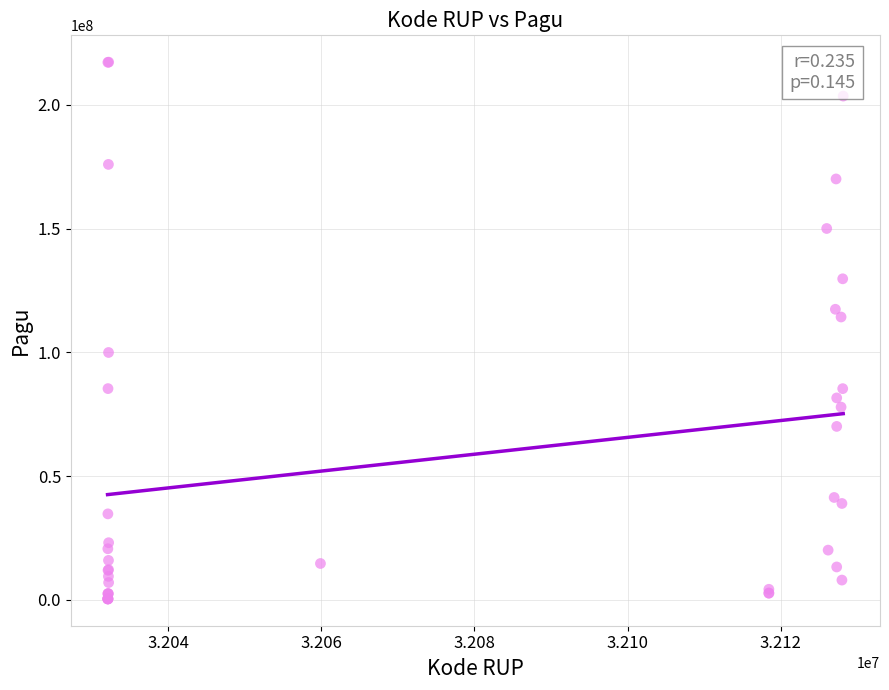

What Y value in the scatter plot is closest to 108830000?

114296000